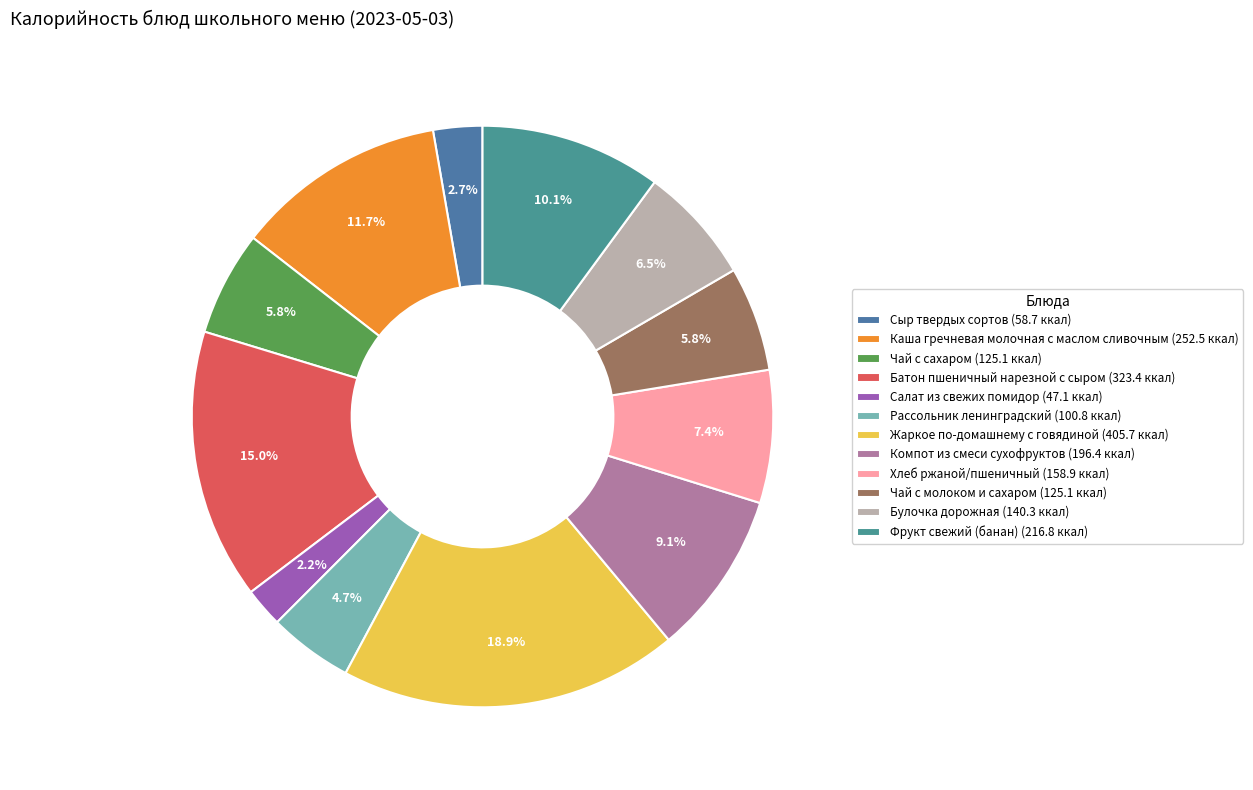

Is there a majority slice in this chart?

No